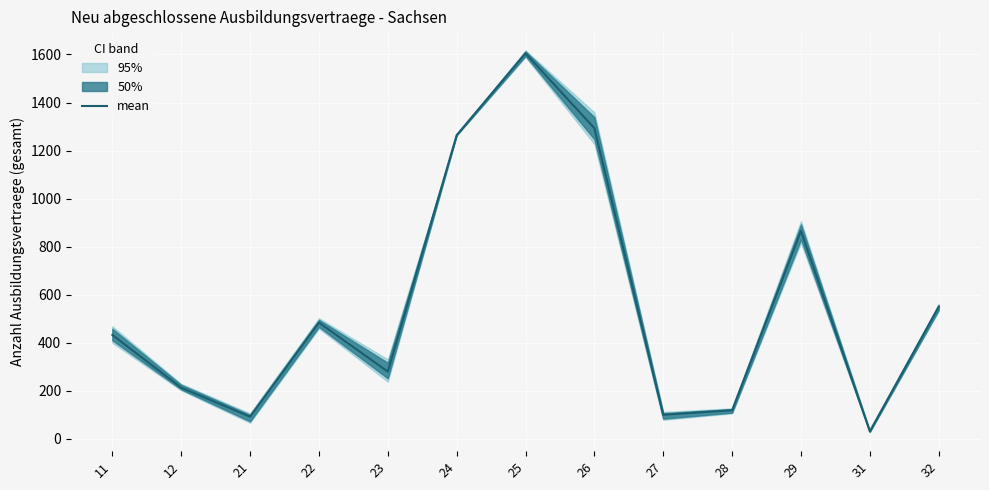

What is the sum of the values at 29 and 12?

1077